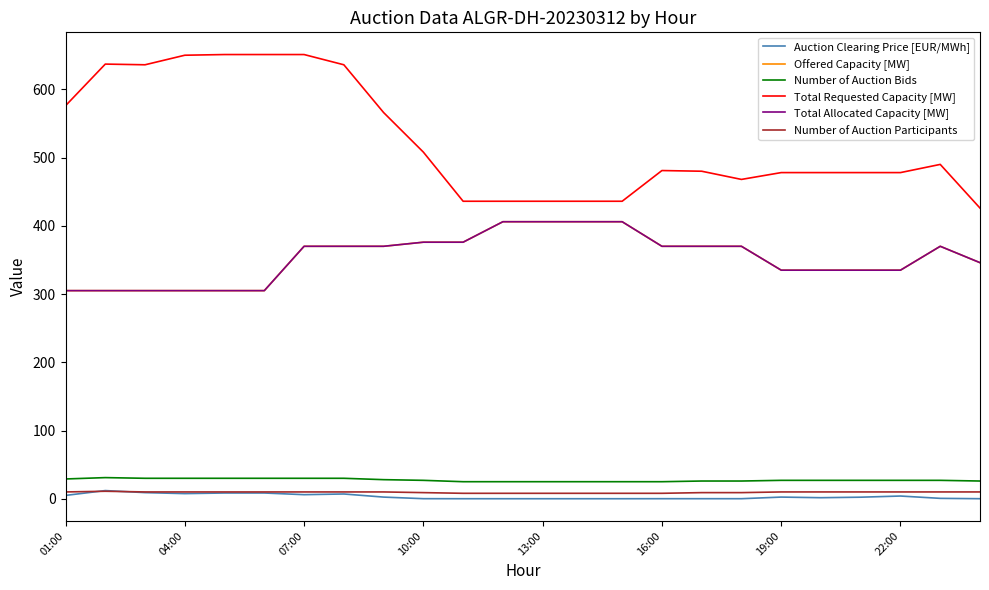

At which label does Auction Clearing Price [EUR/MWh] first exceed 2?

01:00